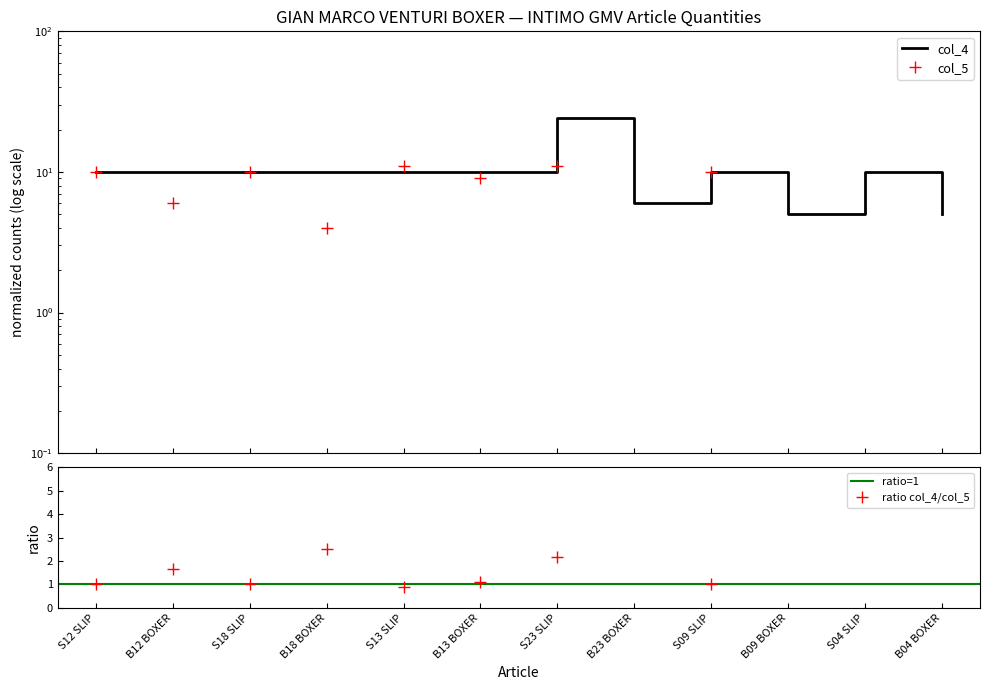

What is the sum of the col_5 values at B13 BOXER and B23 BOXER?

9